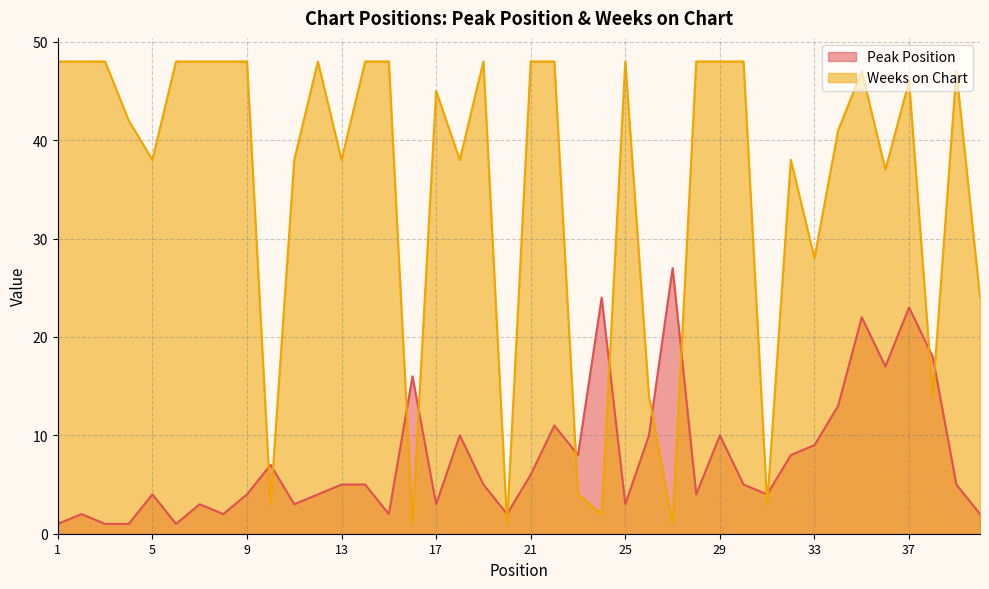

Which series changed the most between 27 and 39?

Weeks on Chart